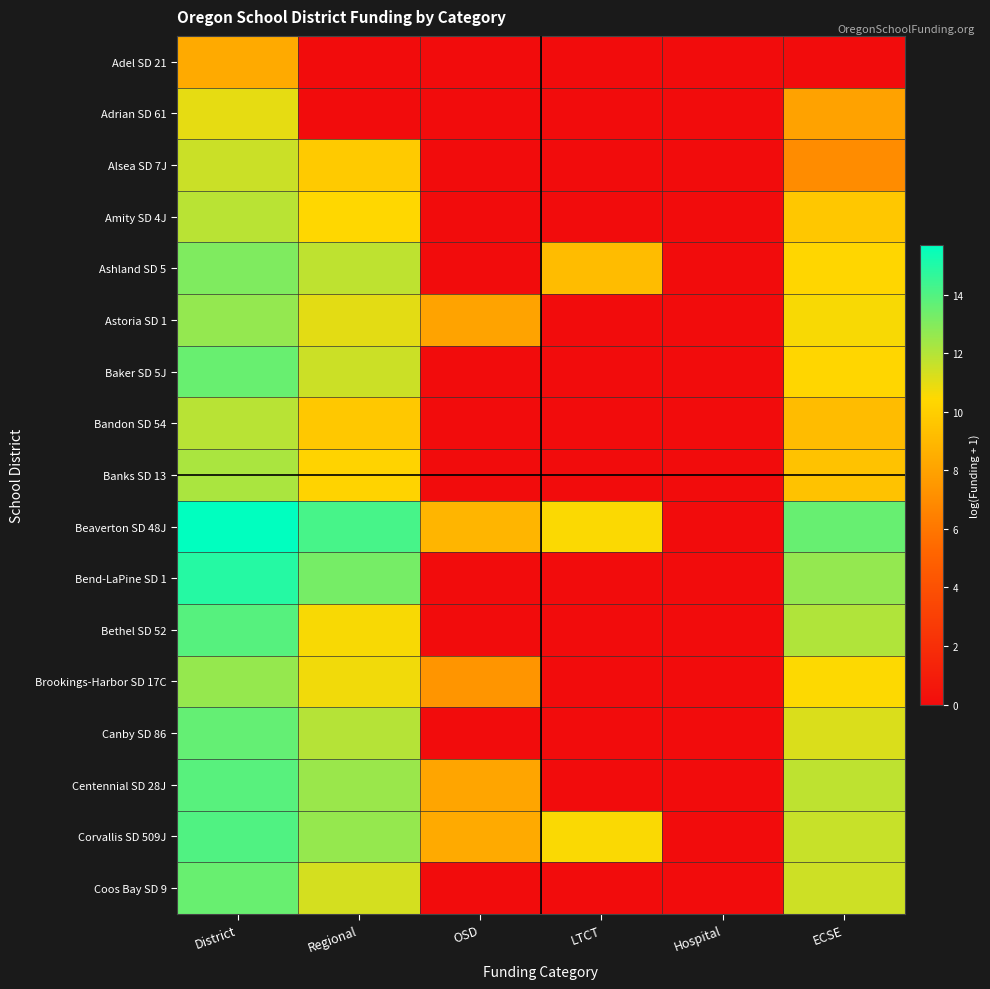

Which label corresponds to the largest value in the chart?

District